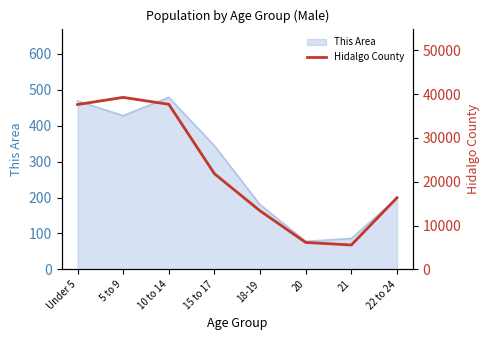

The chart shows a value of 21833 at 15 to 17. True or false?

True